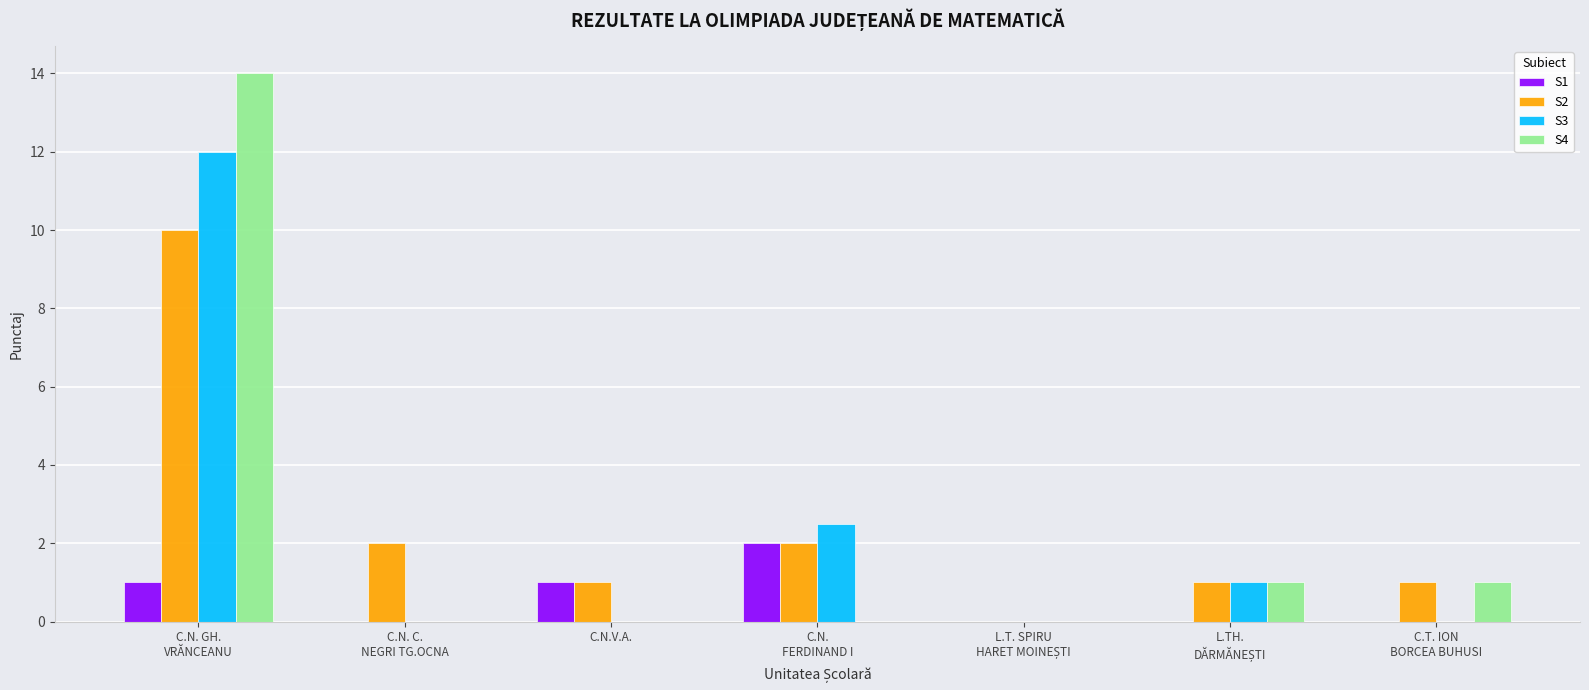

What is the total value across all series at C.N.
FERDINAND I?

6.5